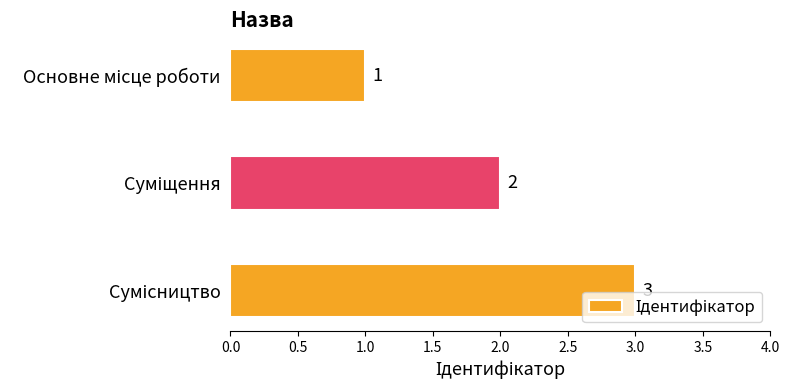

Count the values in the range 1 to 3.

3